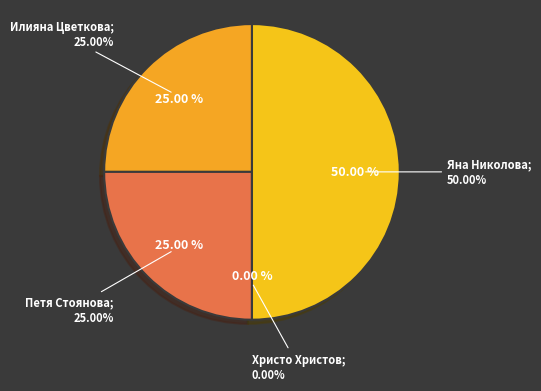

Which slice is the largest?

Яна Николова